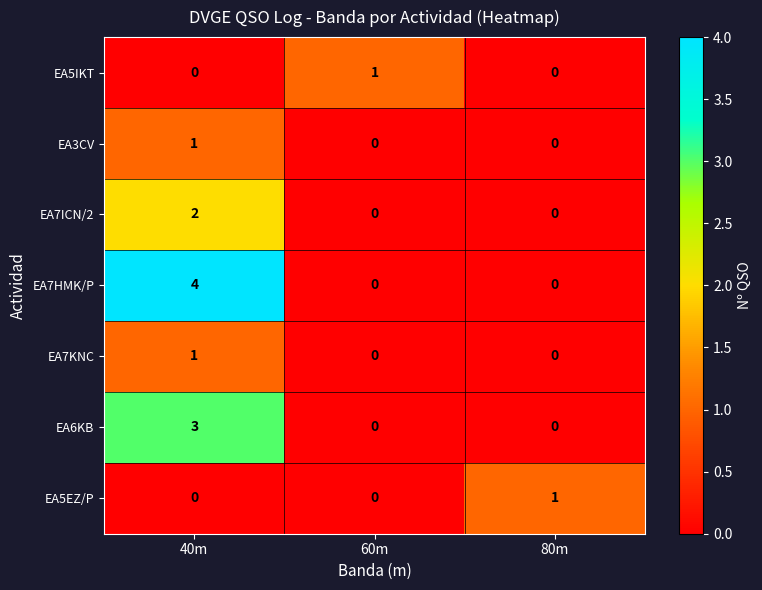

Reading left to right, what are all the values shown in this chart?

EA5IKT: 40m=0	60m=1	80m=0
EA3CV: 40m=1	60m=0	80m=0
EA7ICN/2: 40m=2	60m=0	80m=0
EA7HMK/P: 40m=4	60m=0	80m=0
EA7KNC: 40m=1	60m=0	80m=0
EA6KB: 40m=3	60m=0	80m=0
EA5EZ/P: 40m=0	60m=0	80m=1